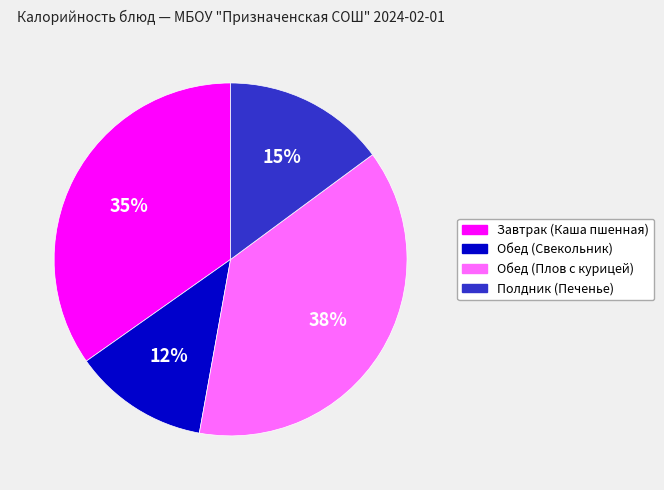

How many slices are in this pie chart?

4